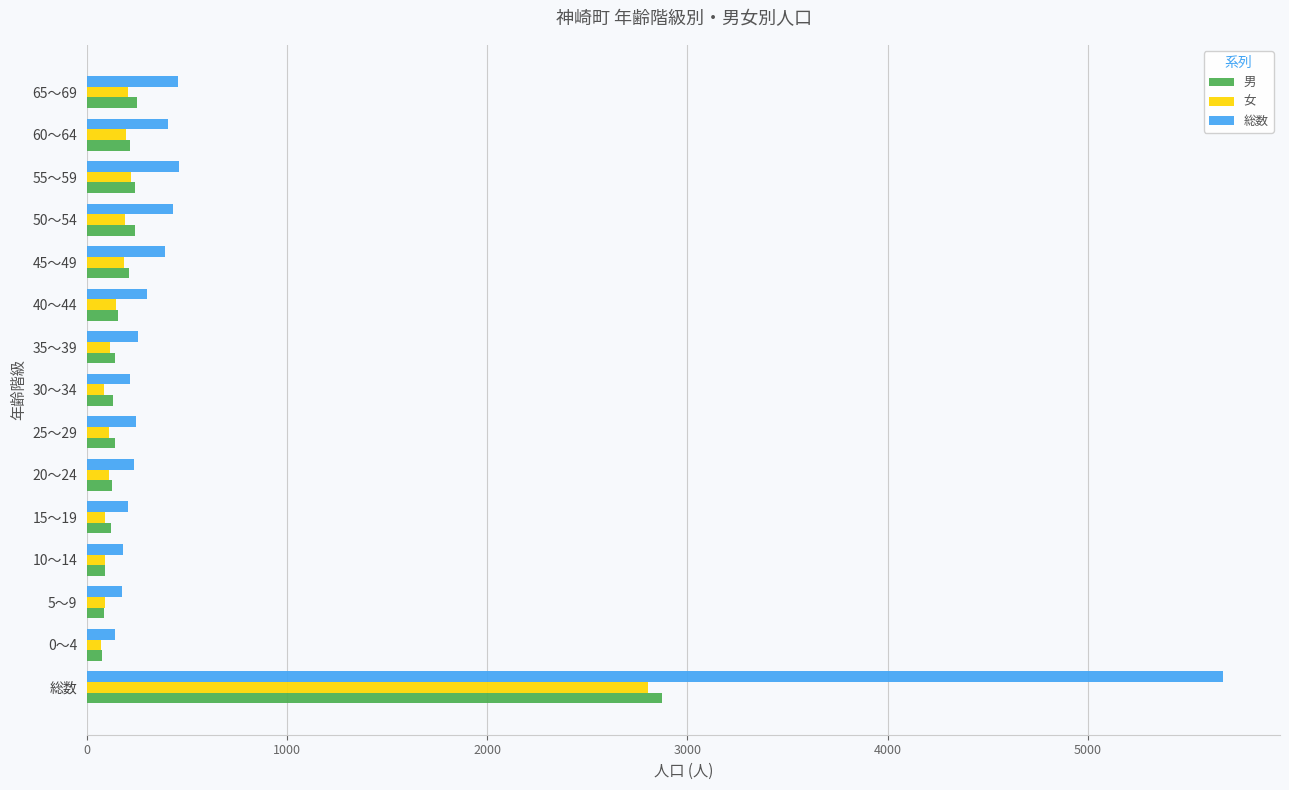

At which label is 女 closest to 1436?

55～59